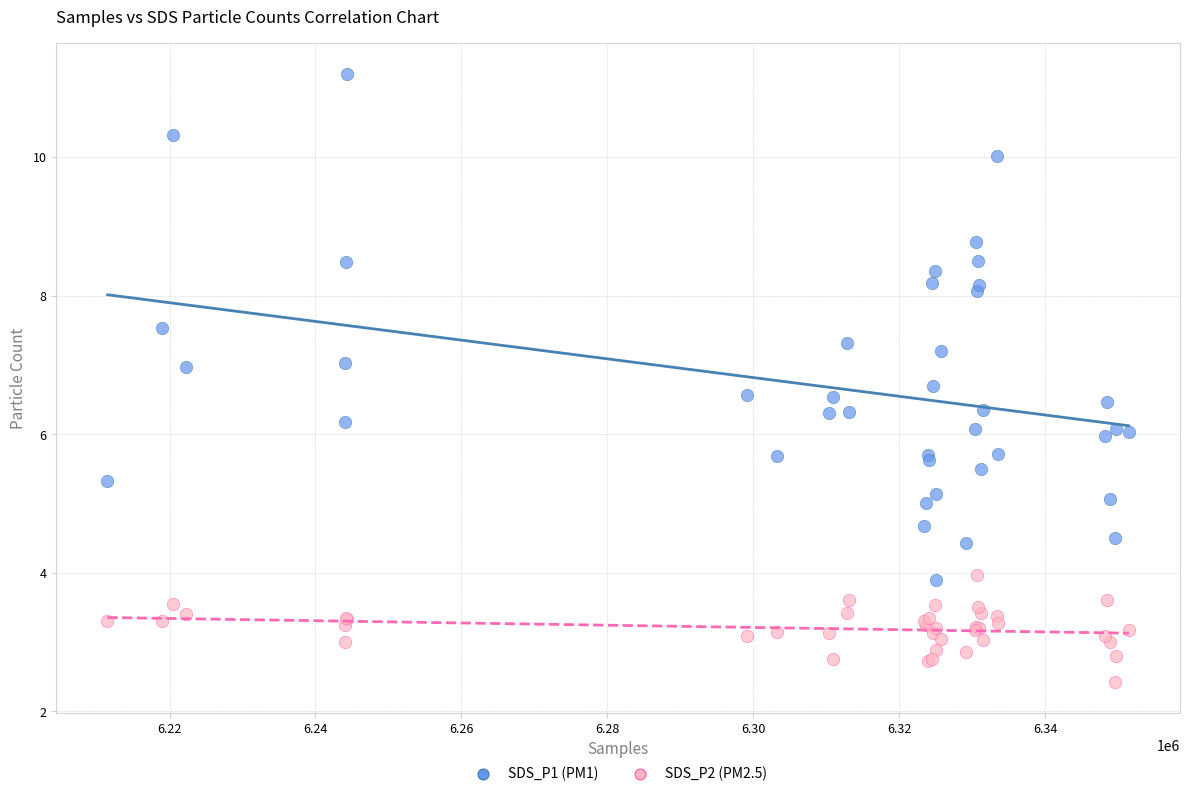

Which series reaches the minimum Y coordinate?

SDS_P2 (PM2.5)